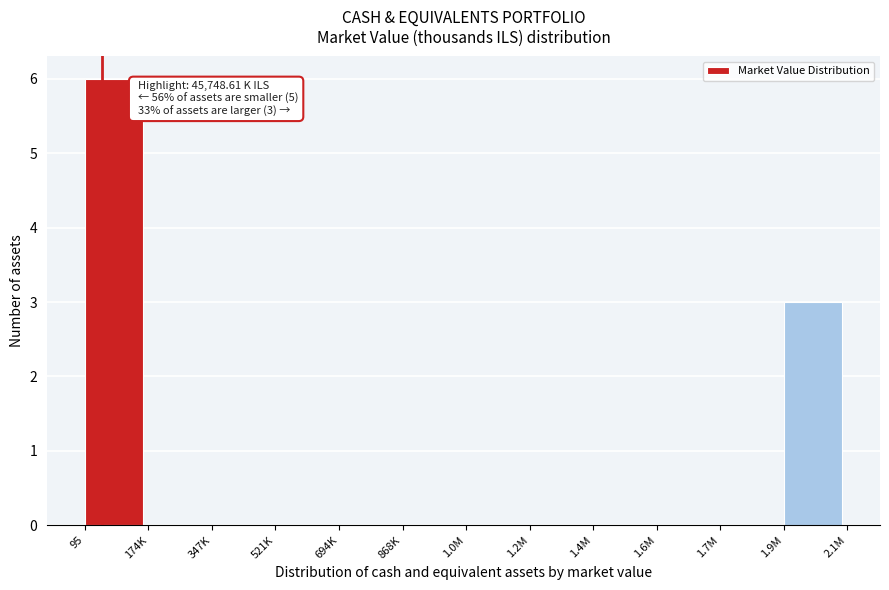

Reading left to right, what are all the values shown in this chart?

95=6	174K=0	347K=0	521K=0	694K=0	868K=0	1.0M=0	1.2M=0	1.4M=0	1.6M=0	1.7M=0	1.9M=3